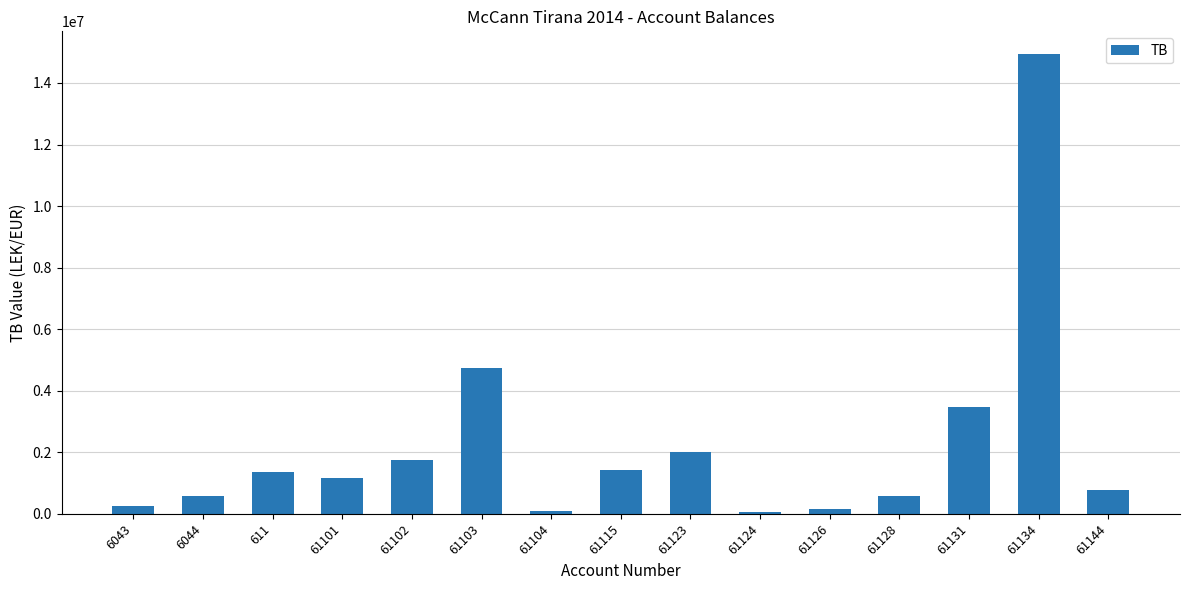

What is the ratio of the value at 6044 to the value at 61123?

0.3